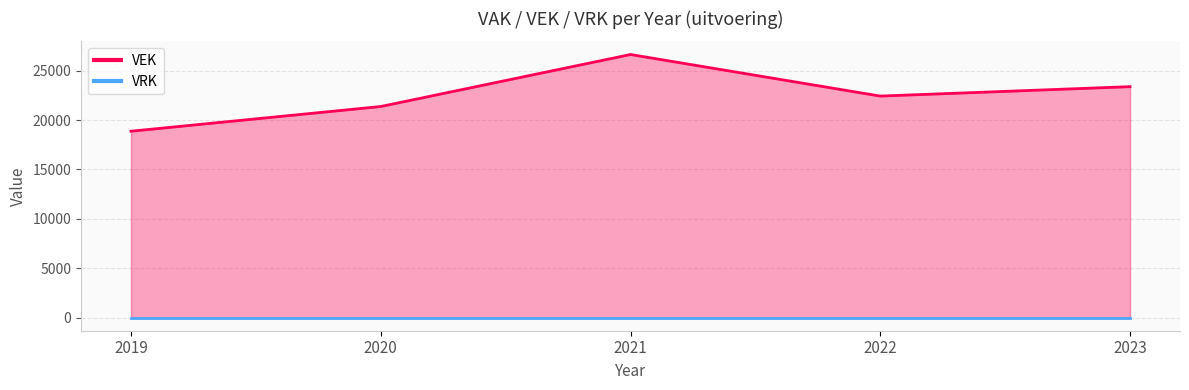

What is the sum of all values?

112715